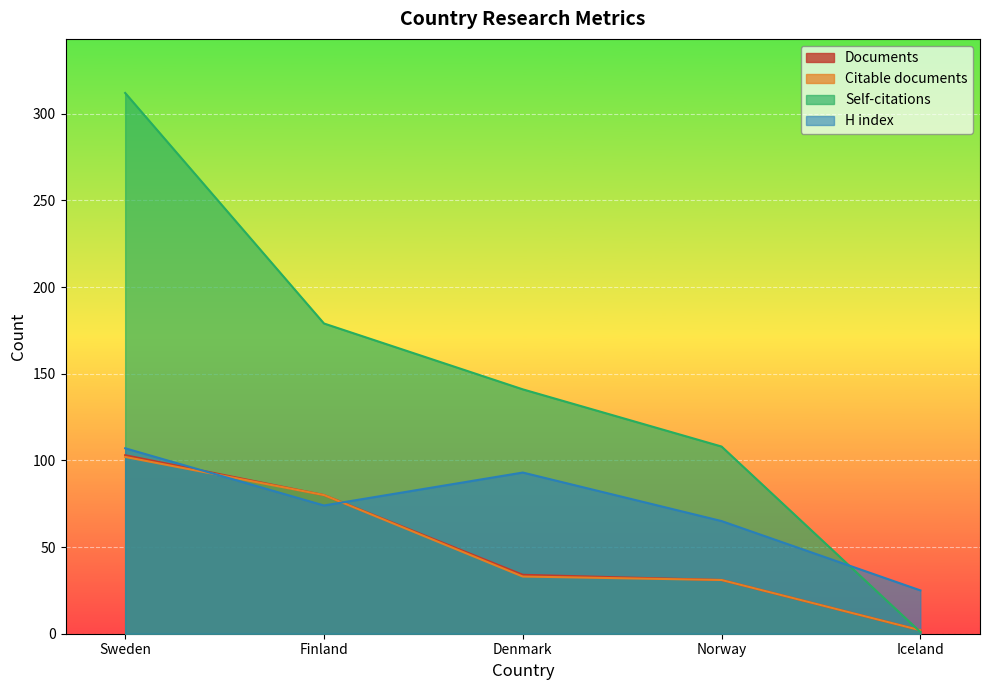

What is the label of the 3rd point from the right?

Denmark